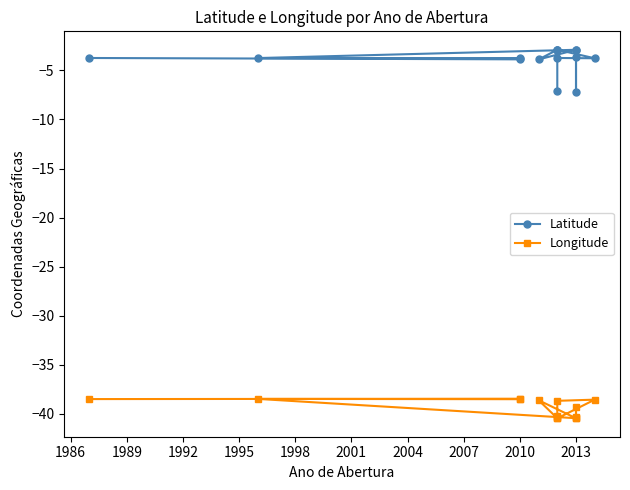

True or false: Latitude and Longitude cross at least once.

False